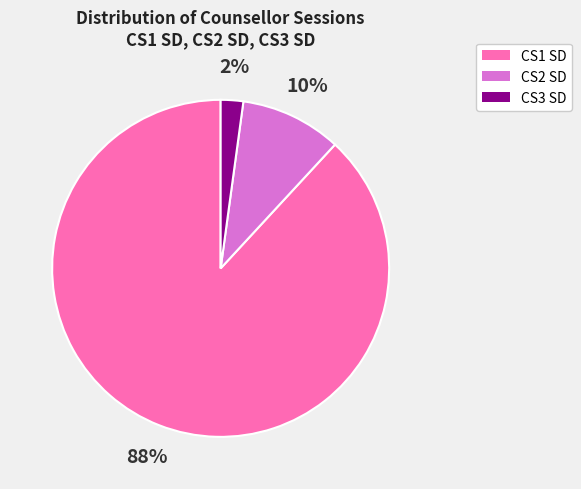

To the nearest percent, what is the difference between the largest and smallest slice percentages?

86%